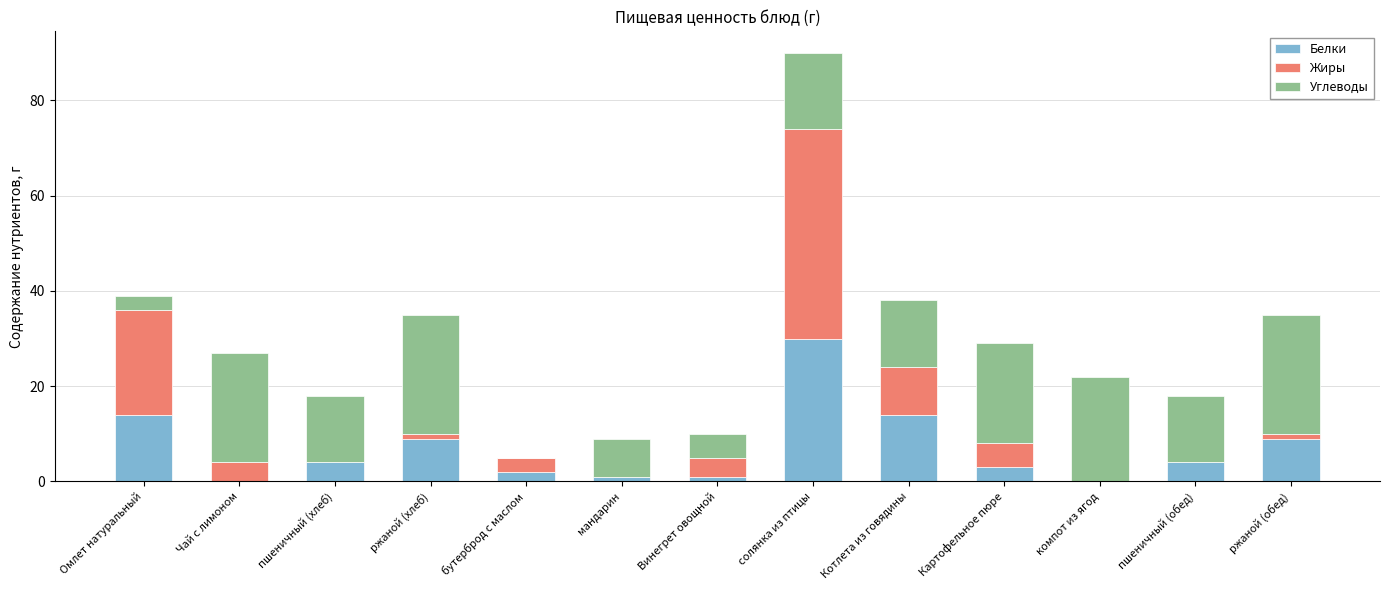

What are all the series names shown in the legend?

Белки, Жиры, Углеводы